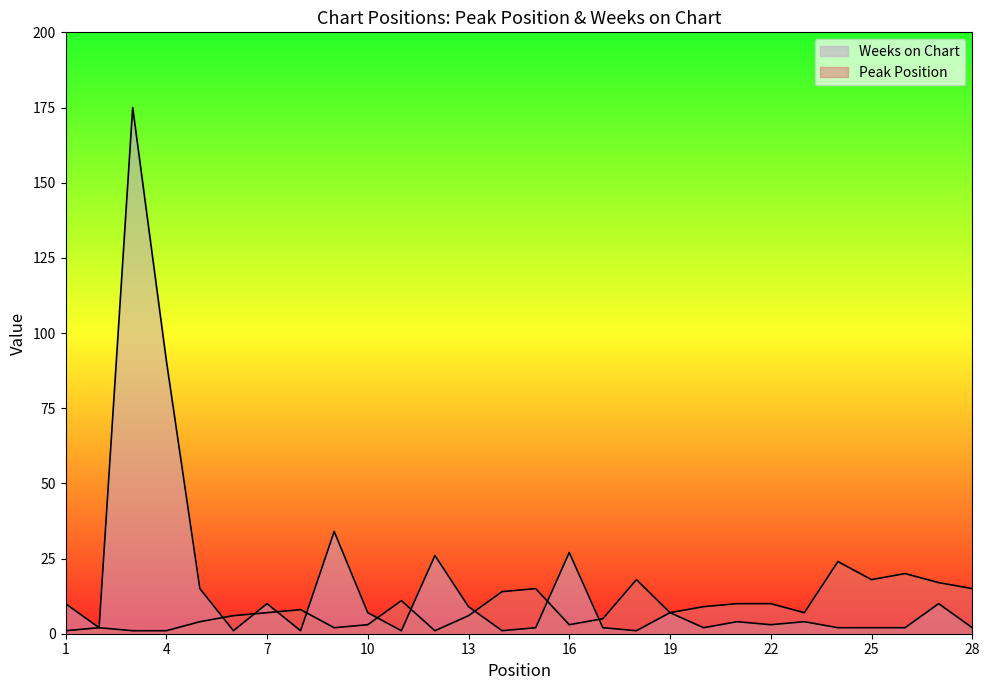

What is the approximate value of Peak Position at 28?

15